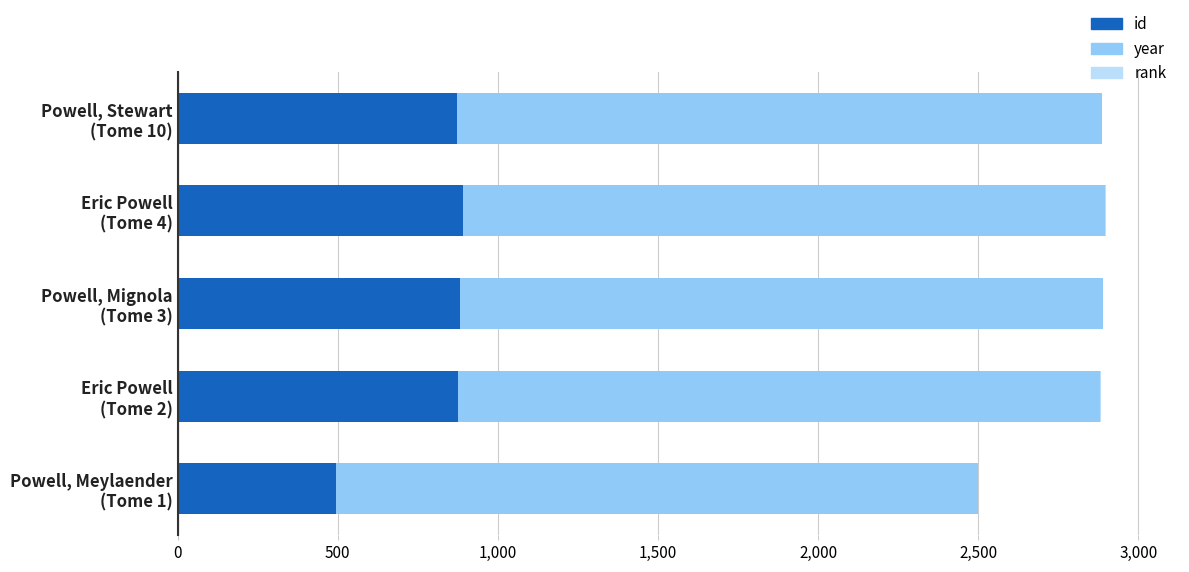

How many series are shown in this chart?

3